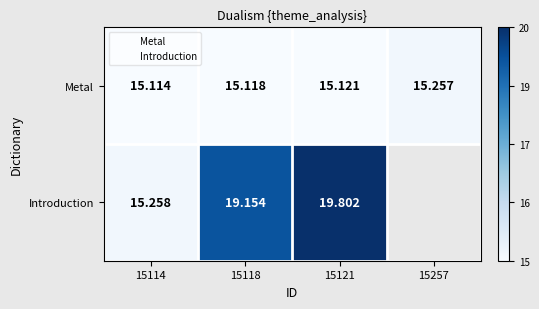

The Metal series shows 15121.0 at 15121. True or false?

True